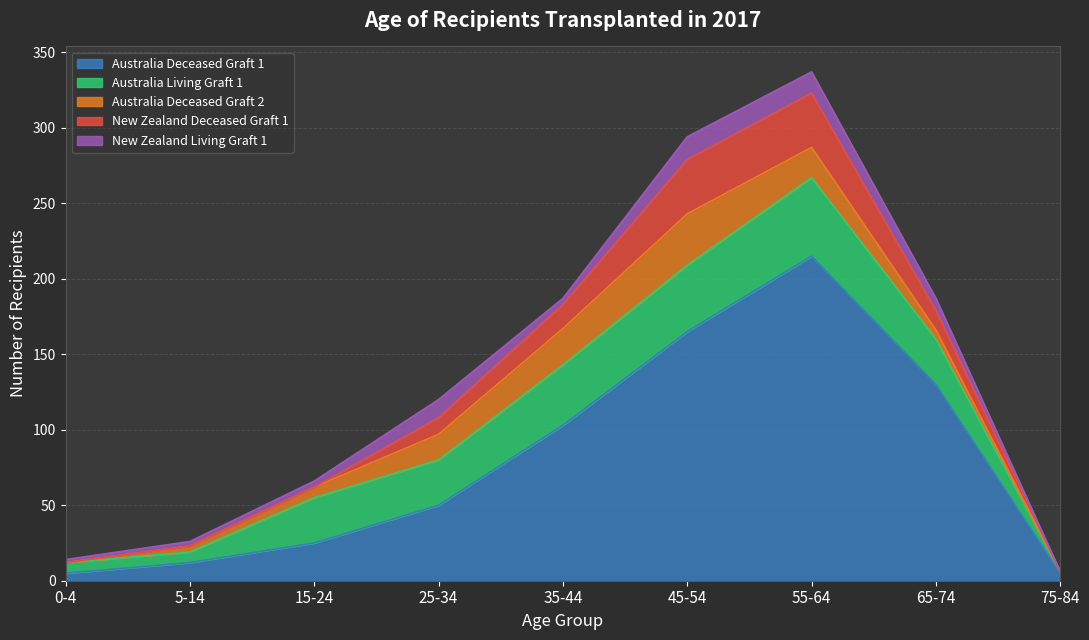

Read the Australia Deceased Graft 1 value at 65-74.

130